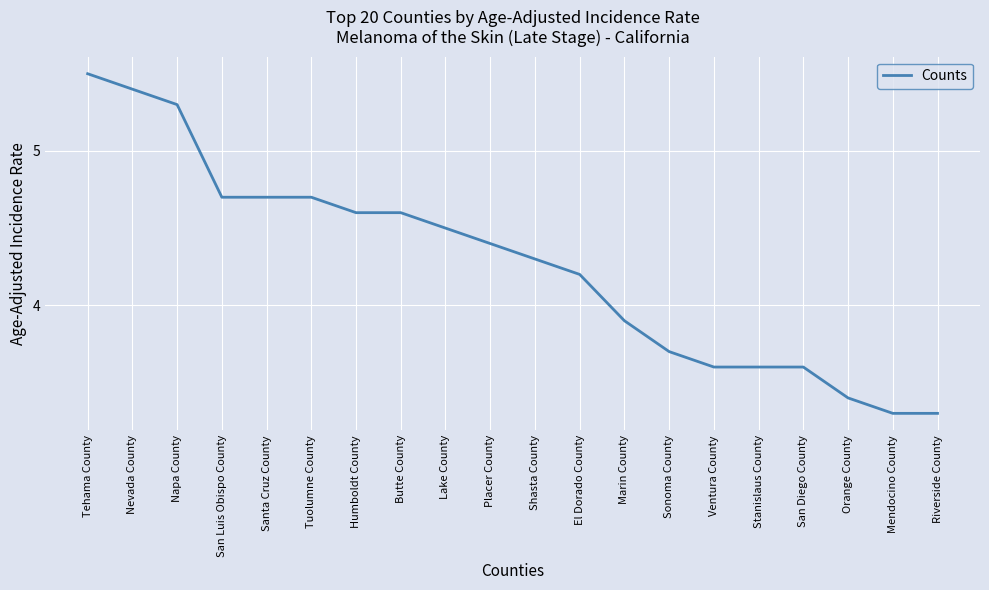

How many categories are shown in the chart?

20